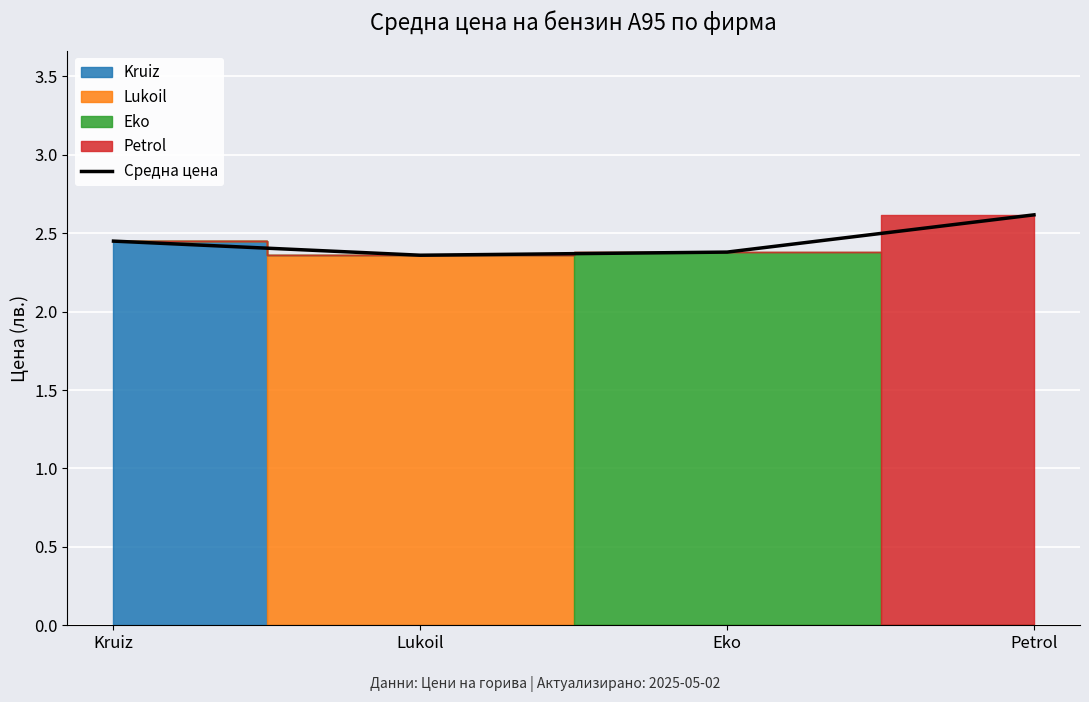

What value does the data have at Lukoil?

2.4